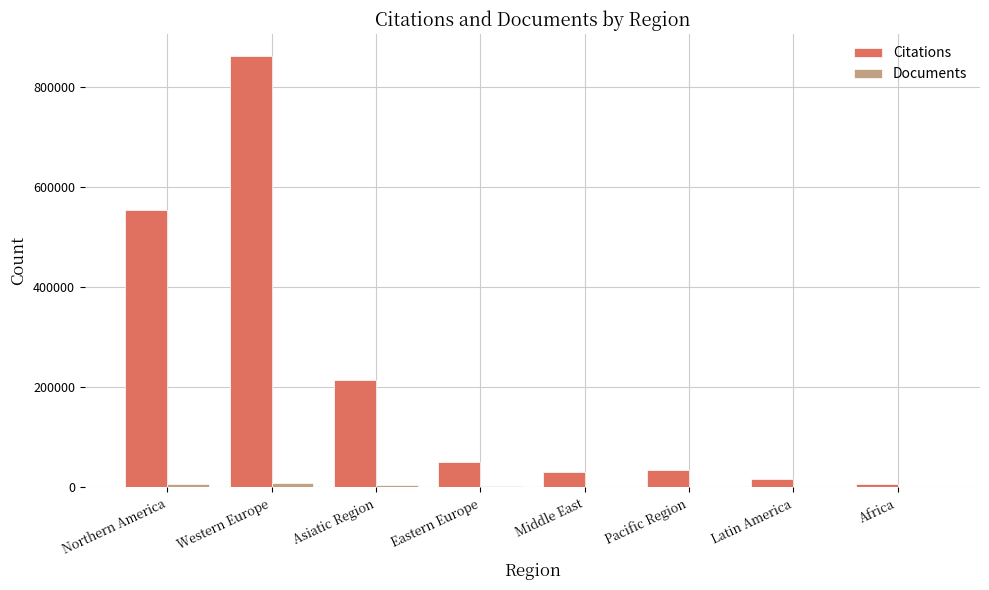

Is it true that Citations equals 555047 at Northern America?

True